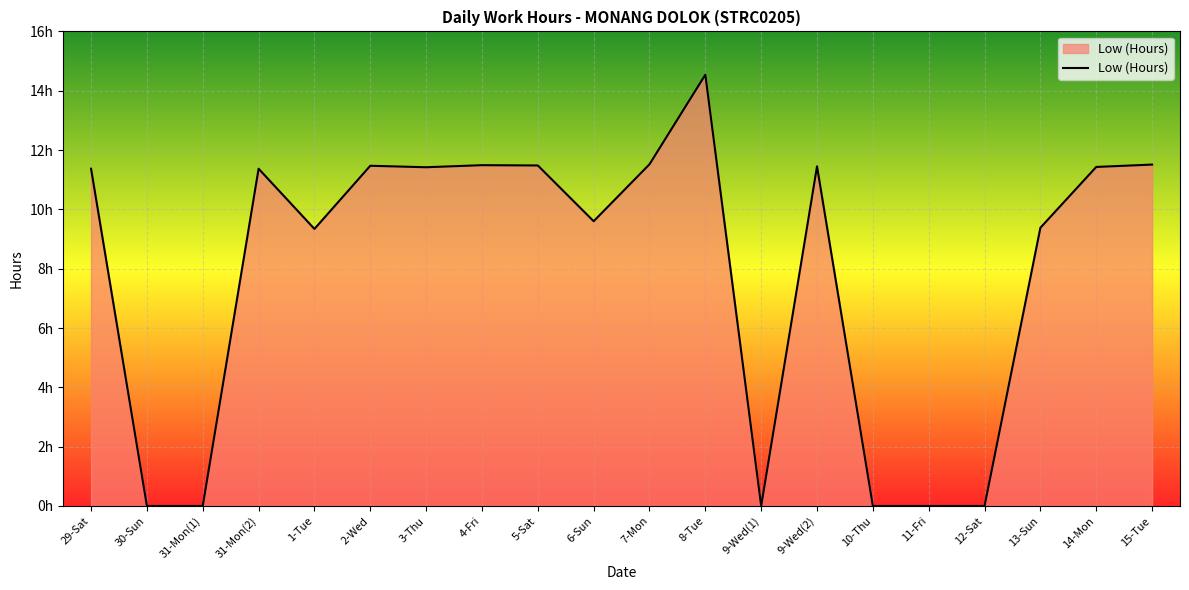

Is it true that the value at 7-Mon is 11.5?

True